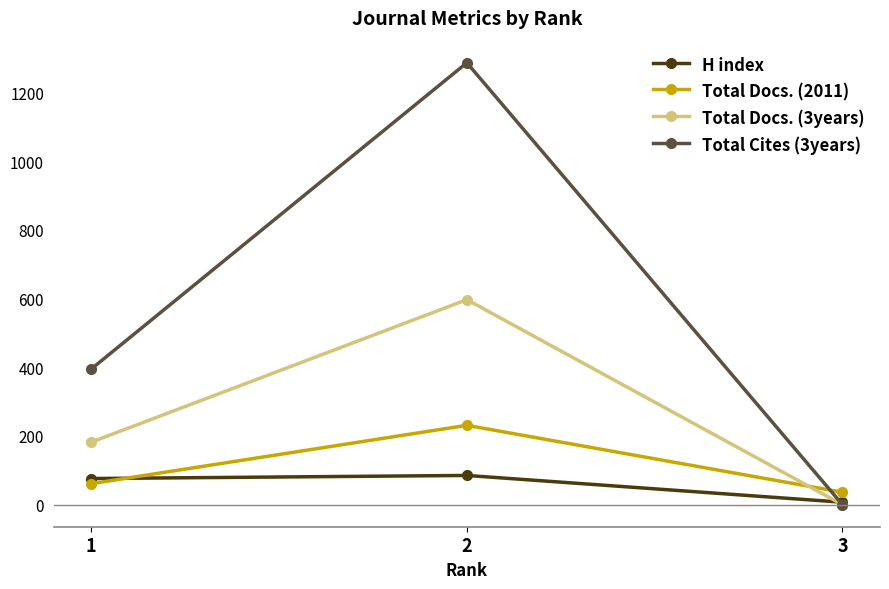

What is the sum of the H index values at 1 and 3?

83